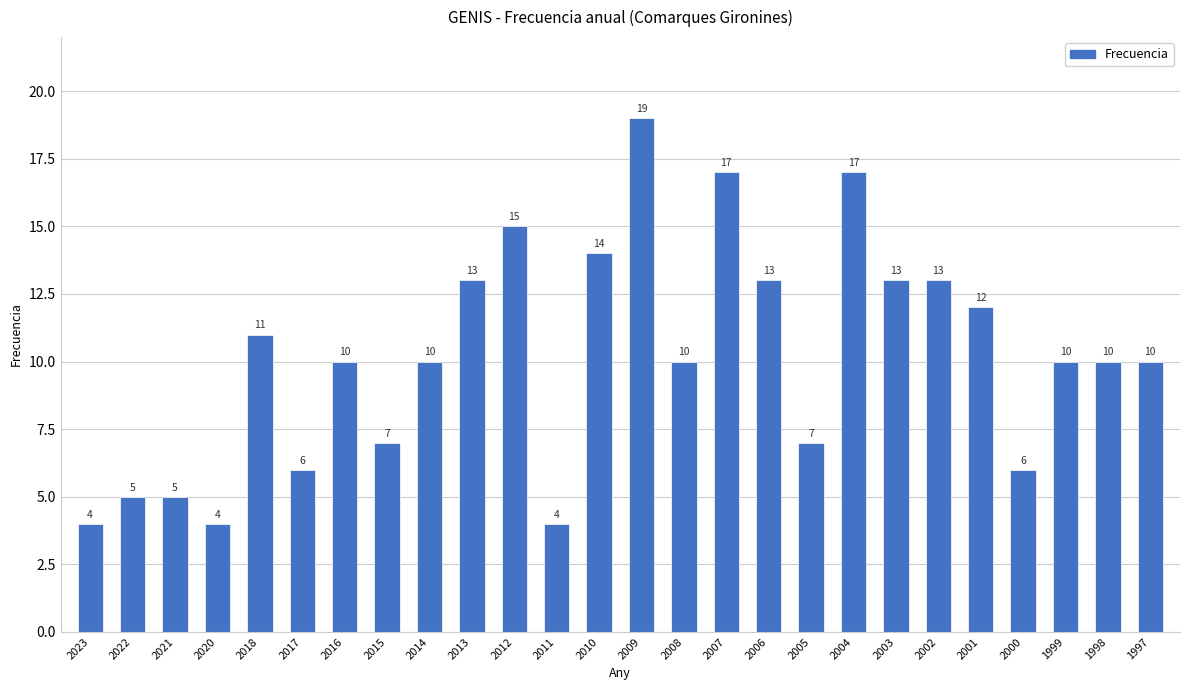

What is the difference between the maximum and minimum values?

15